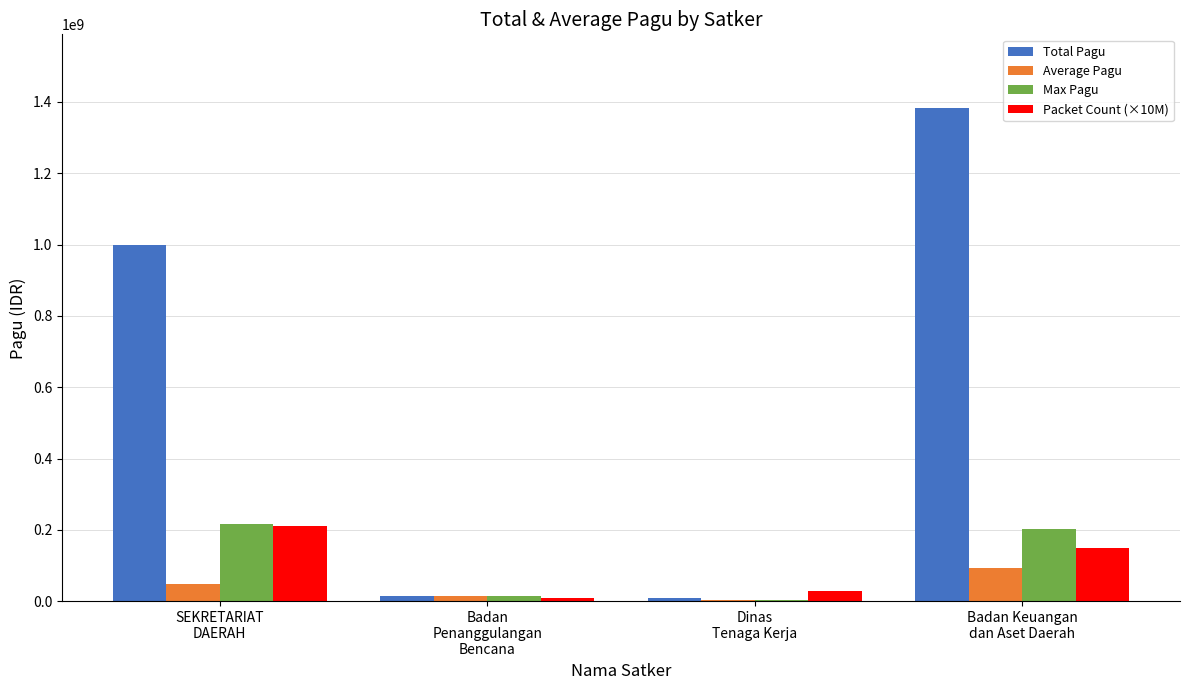

Which category has the highest value in the Total Pagu series?

Badan Keuangan
dan Aset Daerah